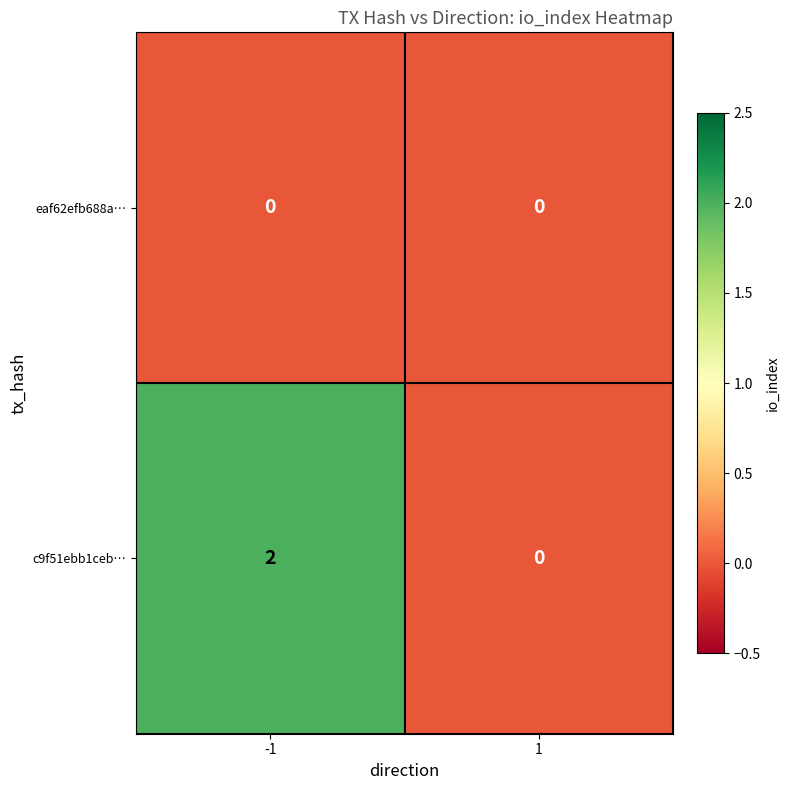

Reading right to left, transcribe all the data shown in this chart.

eaf62efb688a…: 1=0	-1=0
c9f51ebb1ceb…: 1=0	-1=2